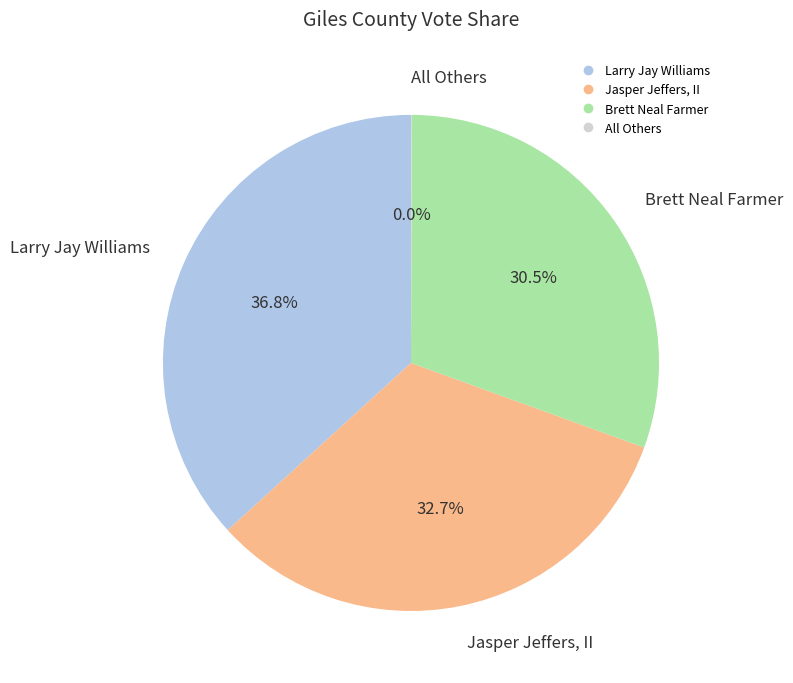

Which slice is the largest?

Larry Jay Williams